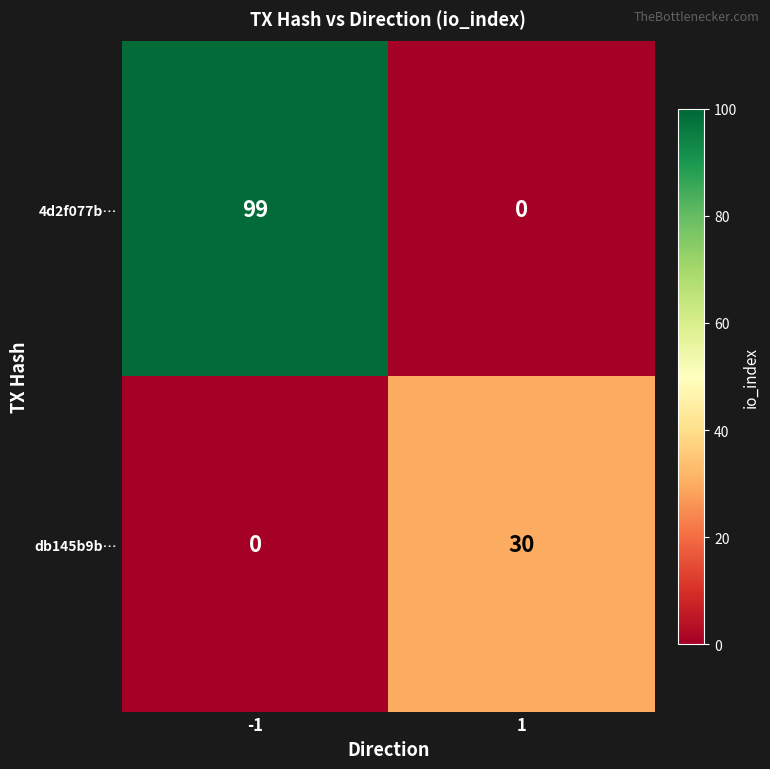

Between -1 and 1, which series saw the biggest shift?

4d2f077b…